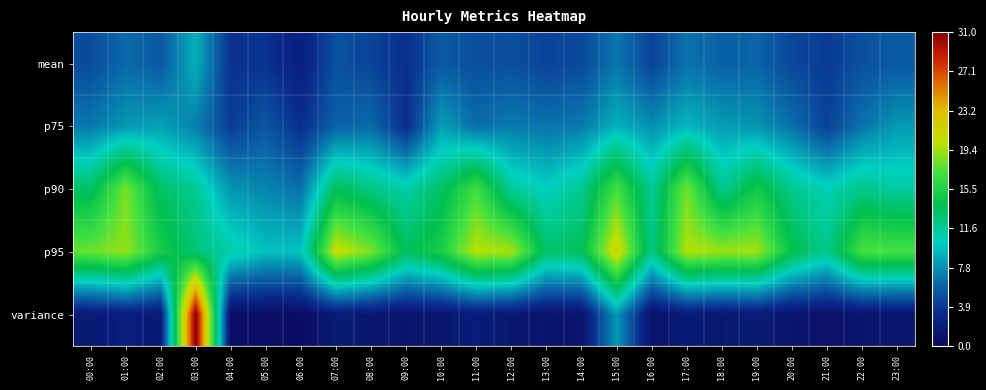

Which series has the widest spread of values?

variance